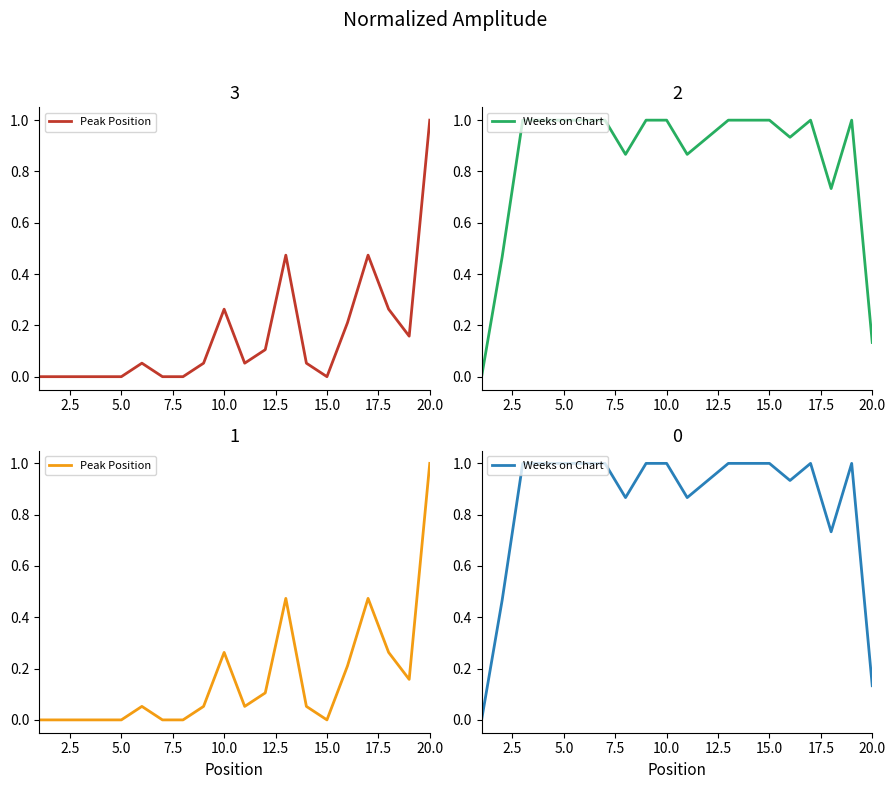

Which series has the largest range (max minus min)?

Peak Position